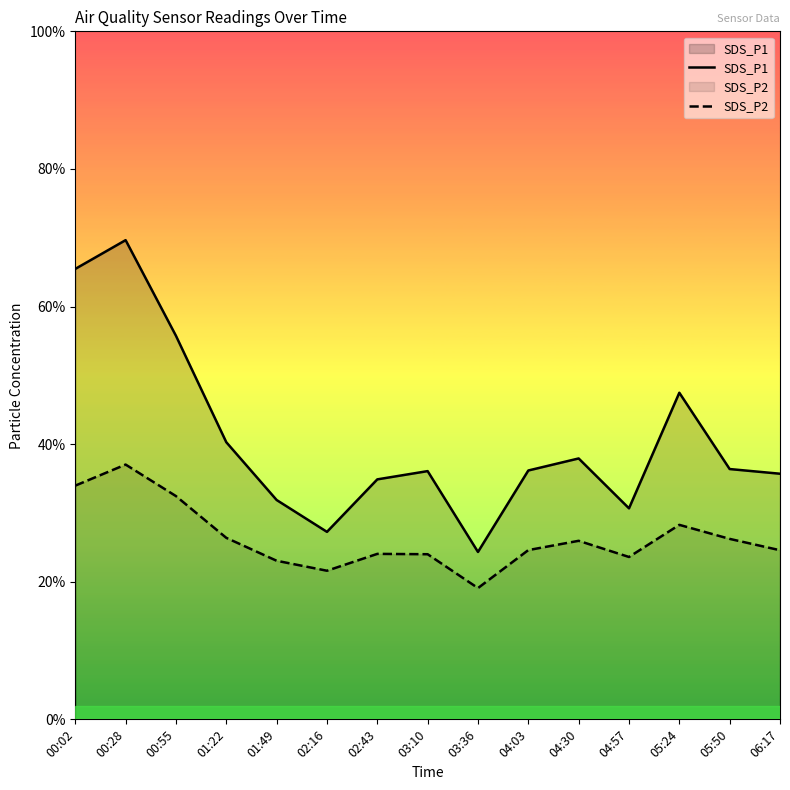

Is the value of SDS_P2 at 03:10 greater than the value of SDS_P1 at 04:57?

No